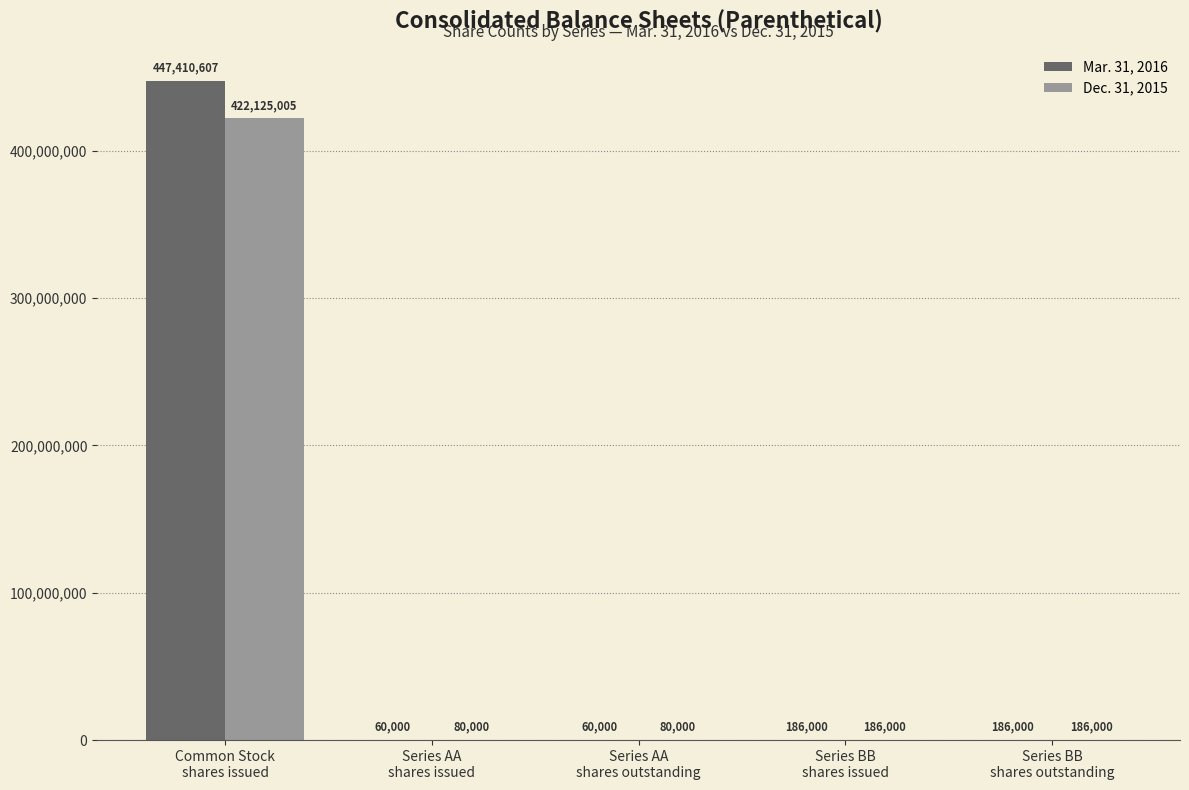

Which series has the largest total across all categories?

Mar. 31, 2016